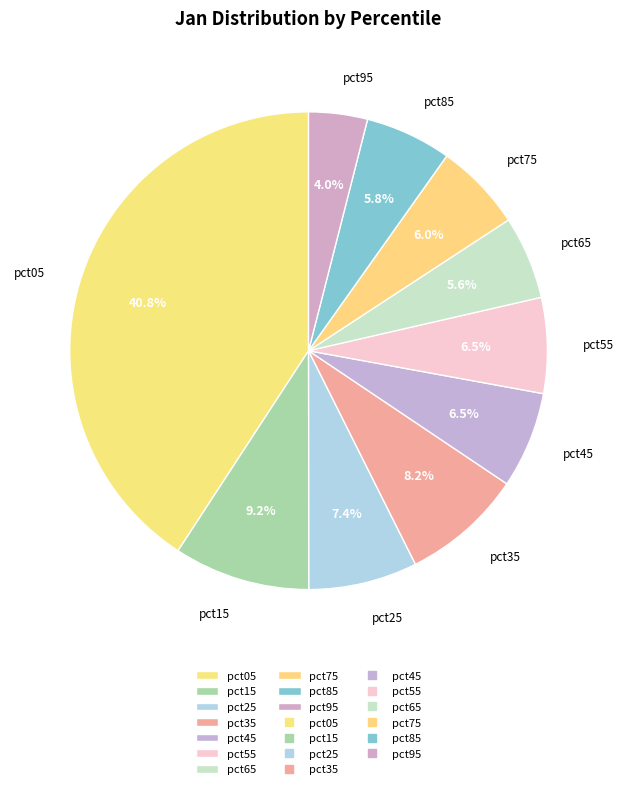

To the nearest percent, what is the combined percentage of pct25 and pct05?

48%